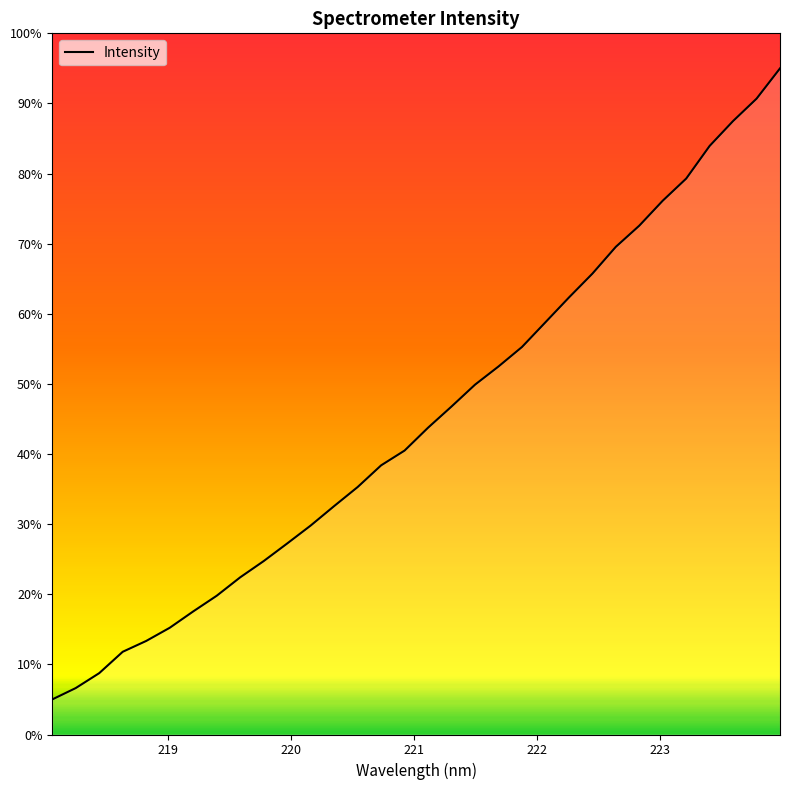

What is the smallest value displayed?

5.0